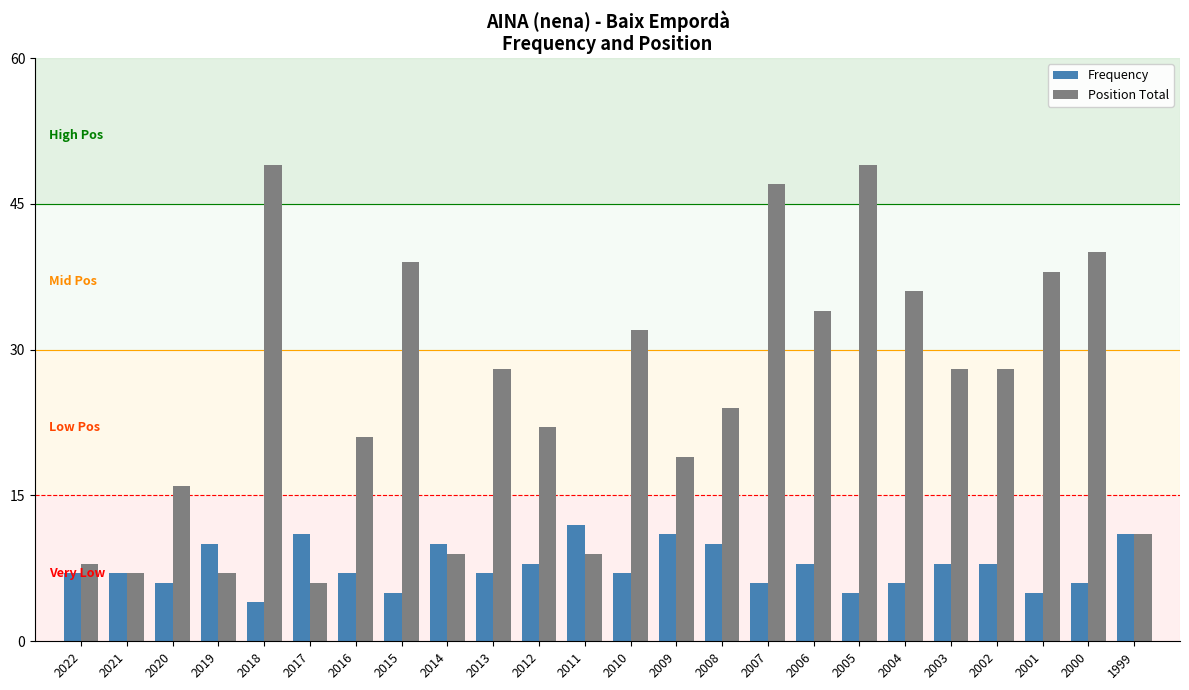

Which series has the largest total across all categories?

Position Total